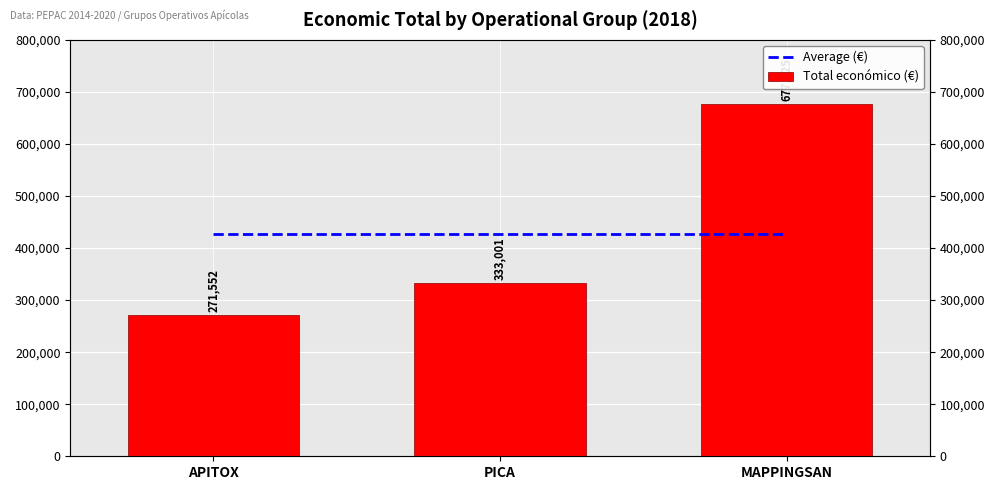

Rank the series by their maximum value, from highest to lowest.

Total económico (€), Average (€)